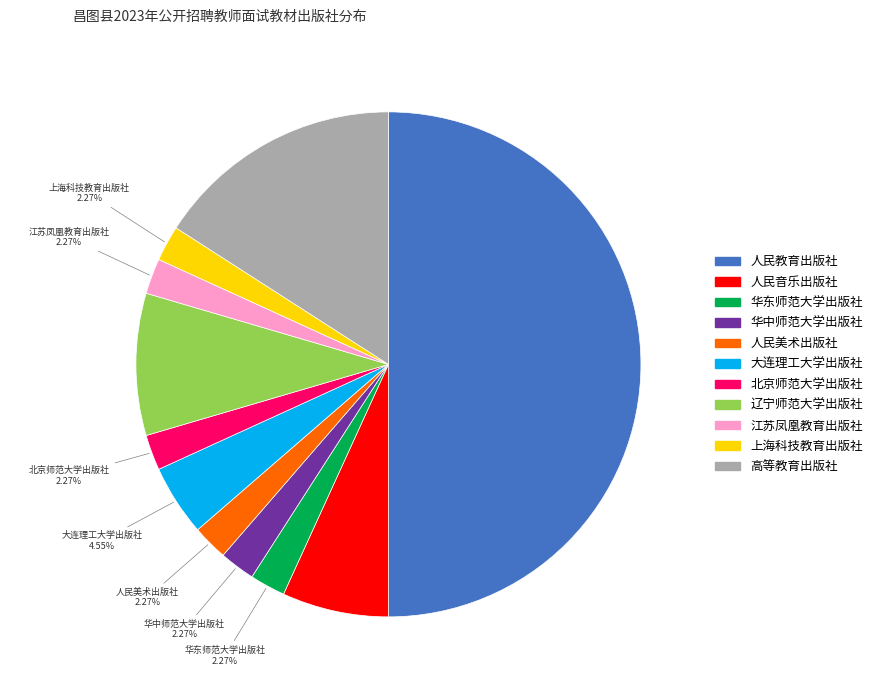

How many slices are in this pie chart?

11